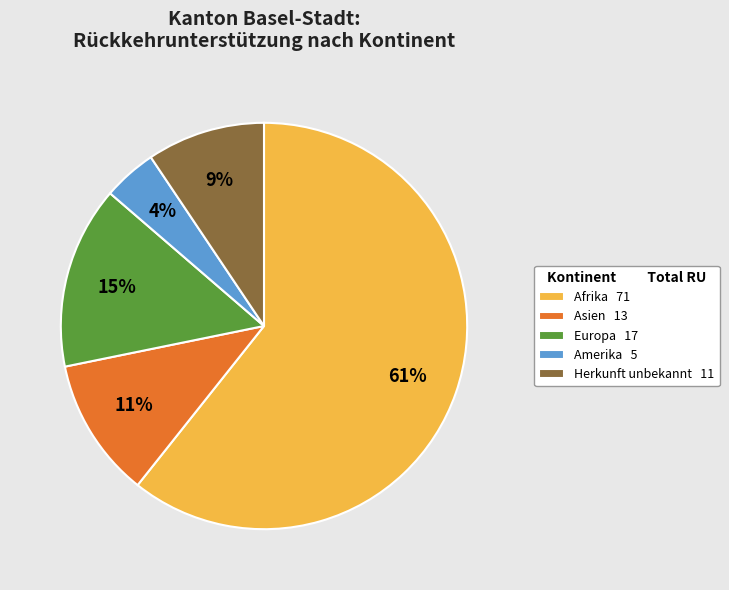

How many slices are in this pie chart?

5